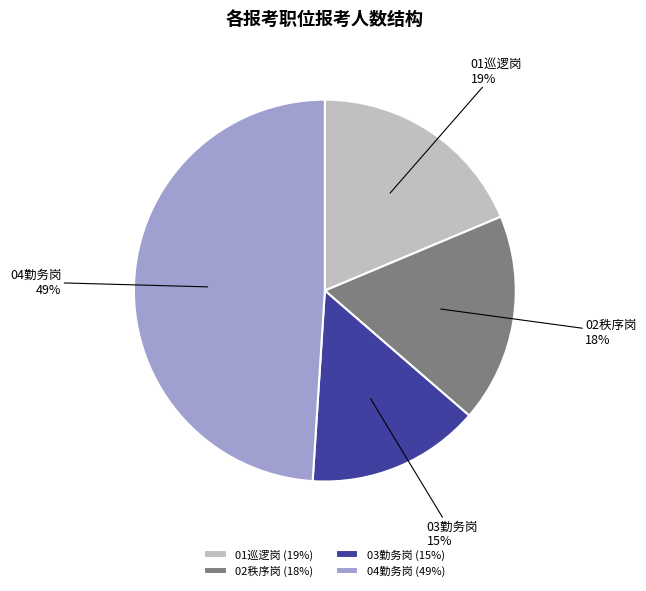

The 04勤务岗 slice represents 49% of the pie. True or false?

True